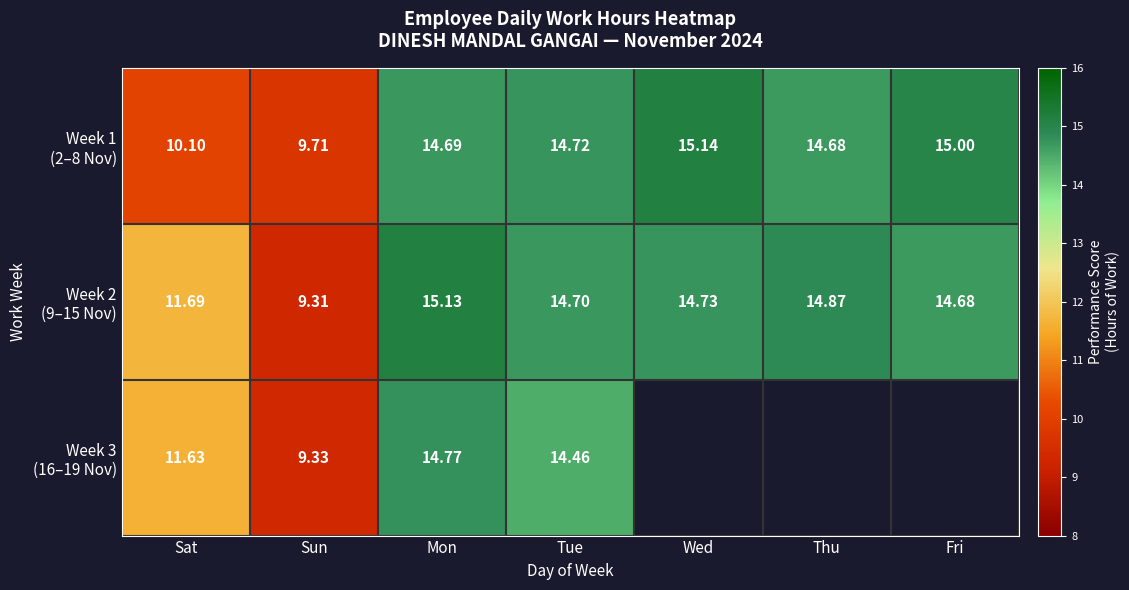

How many data points in Week 2 (9–15 Nov) are less than 14?

2